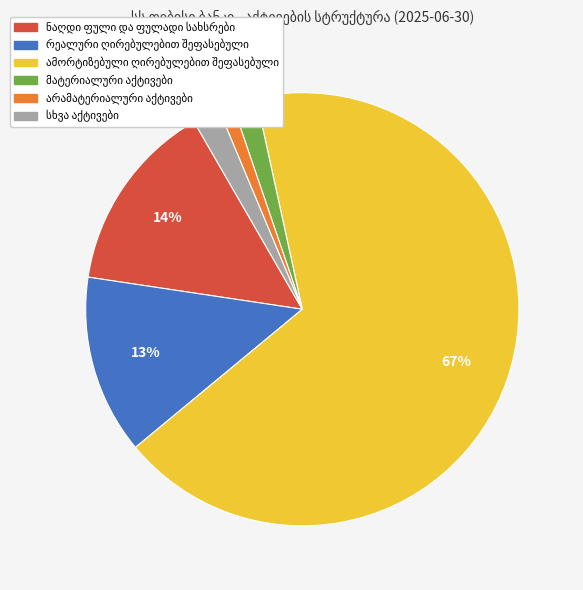

Is there any slice that represents more than half of the pie?

Yes